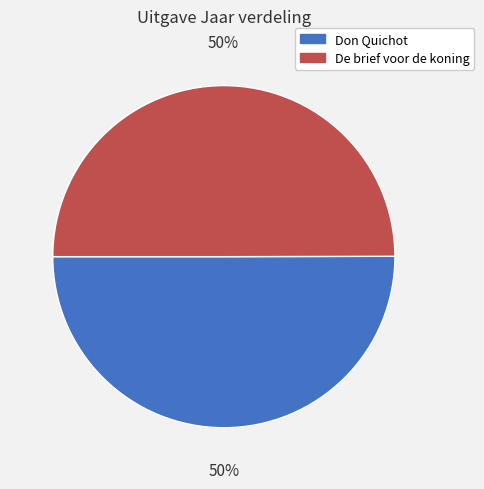

Combined, do Don Quichot and De brief voor de koning account for over 50%?

Yes